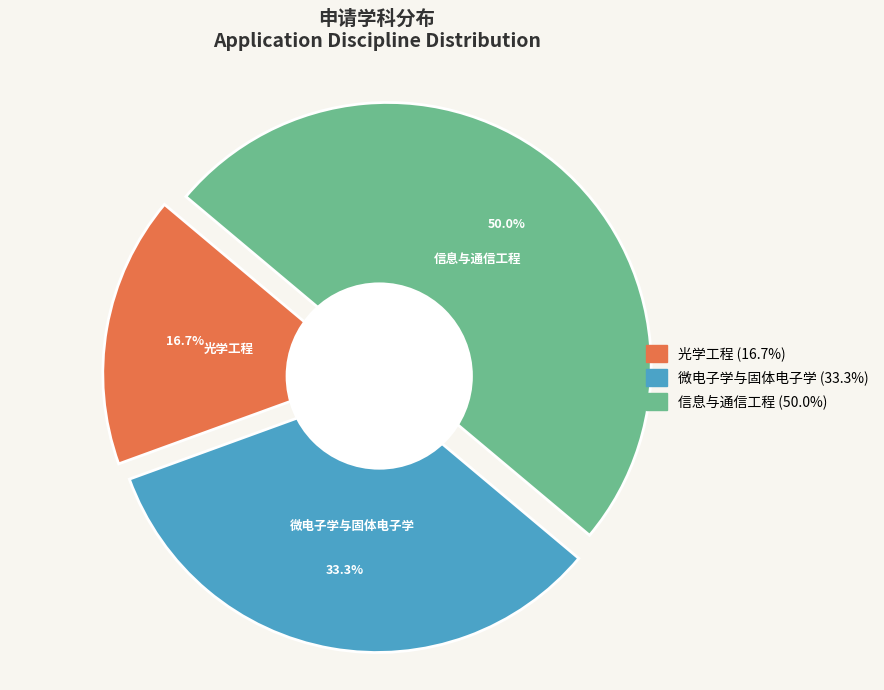

The 信息与通信工程 slice represents 60% of the pie. True or false?

False